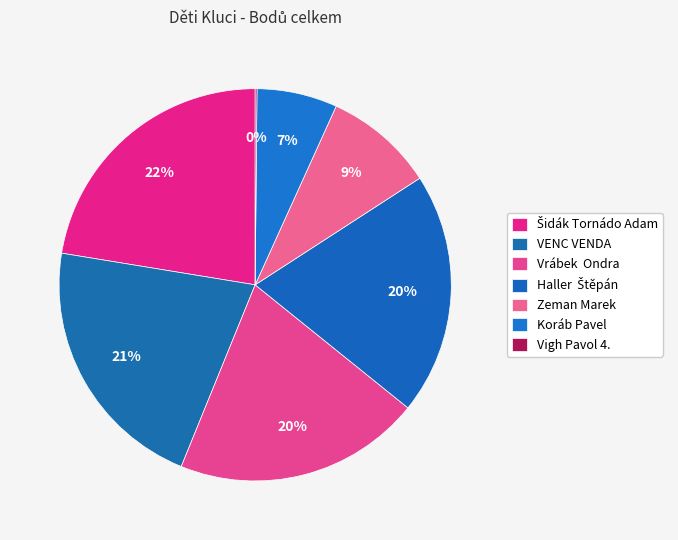

Count the number of slices in the pie.

7